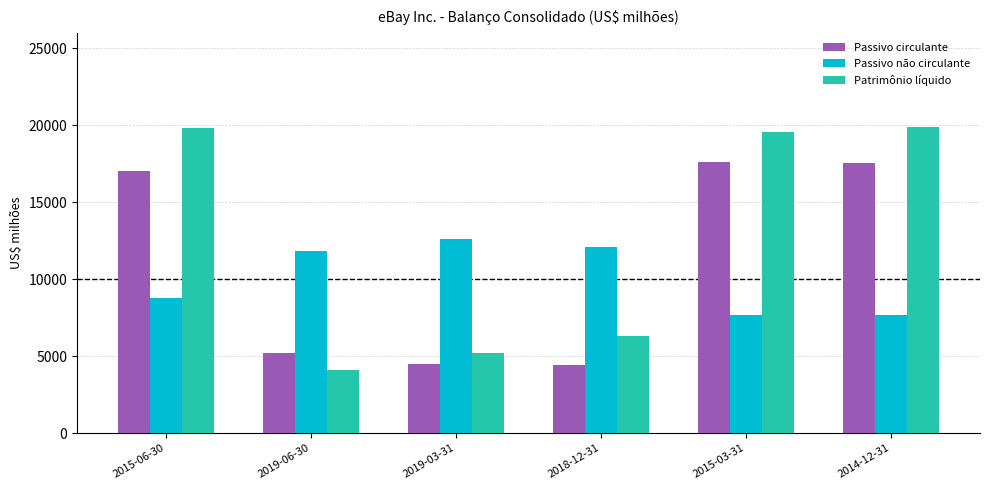

What is the maximum value for Passivo circulante?

17611